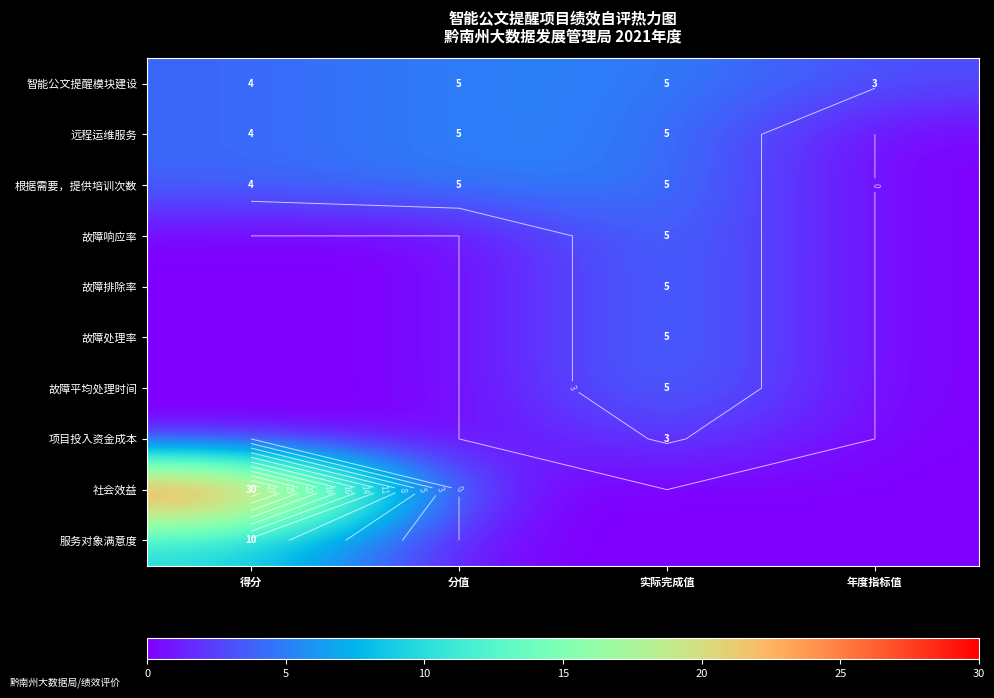

The value of 故障响应率 at 分值 is -2. True or false?

False